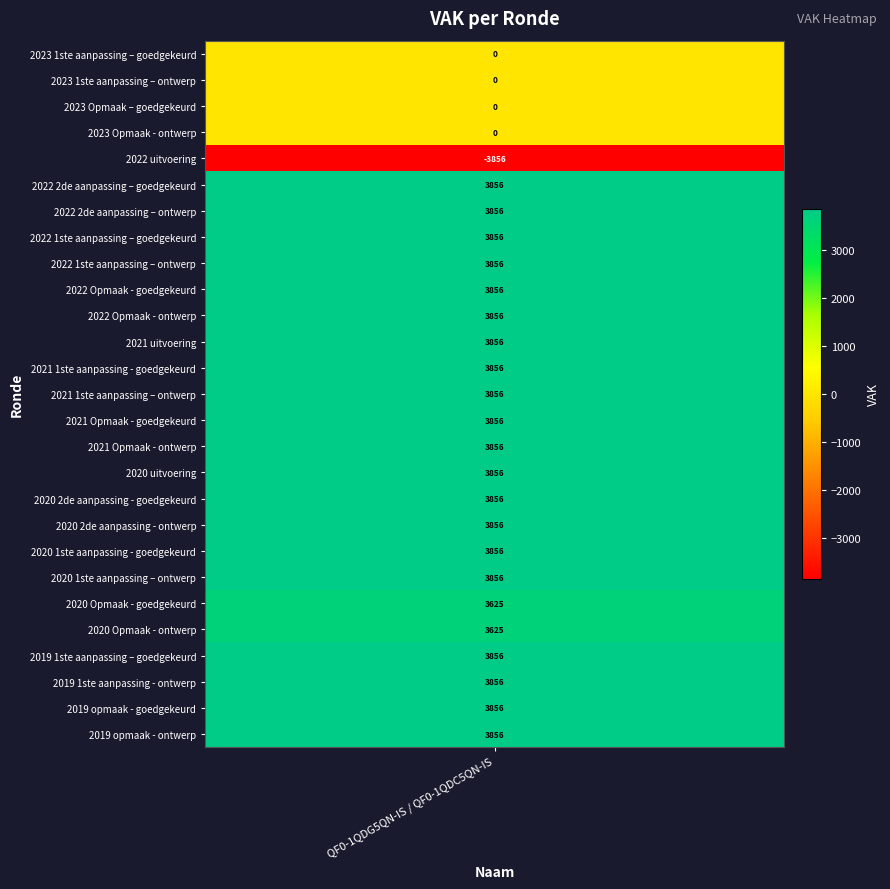

Rank the categories by value from highest to lowest.

2022 2de aanpassing – goedgekeurd, 2022 2de aanpassing – ontwerp, 2022 1ste aanpassing – goedgekeurd, 2022 1ste aanpassing – ontwerp, 2022 Opmaak - goedgekeurd, 2022 Opmaak - ontwerp, 2021 uitvoering, 2021 1ste aanpassing - goedgekeurd, 2021 1ste aanpassing – ontwerp, 2021 Opmaak - goedgekeurd, 2021 Opmaak - ontwerp, 2020 uitvoering, 2020 2de aanpassing - goedgekeurd, 2020 2de aanpassing - ontwerp, 2020 1ste aanpassing - goedgekeurd, 2020 1ste aanpassing – ontwerp, 2019 1ste aanpassing – goedgekeurd, 2019 1ste aanpassing - ontwerp, 2019 opmaak - goedgekeurd, 2019 opmaak - ontwerp, 2020 Opmaak - goedgekeurd, 2020 Opmaak - ontwerp, 2023 1ste aanpassing – goedgekeurd, 2023 1ste aanpassing – ontwerp, 2023 Opmaak – goedgekeurd, 2023 Opmaak - ontwerp, 2022 uitvoering